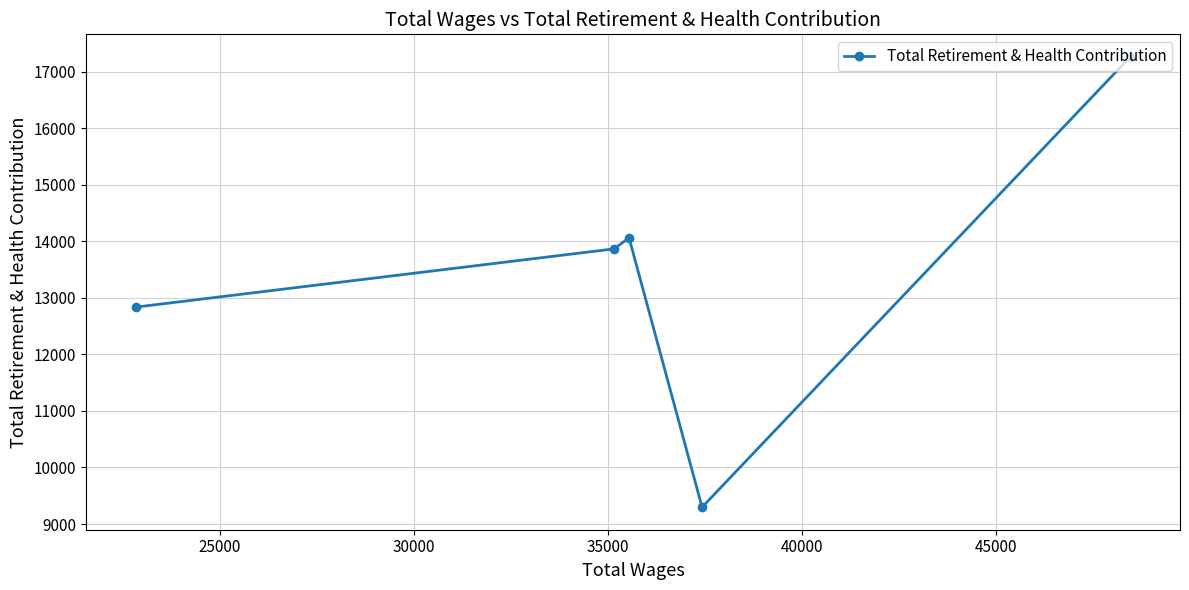

What is the difference between the maximum and minimum values?

7962